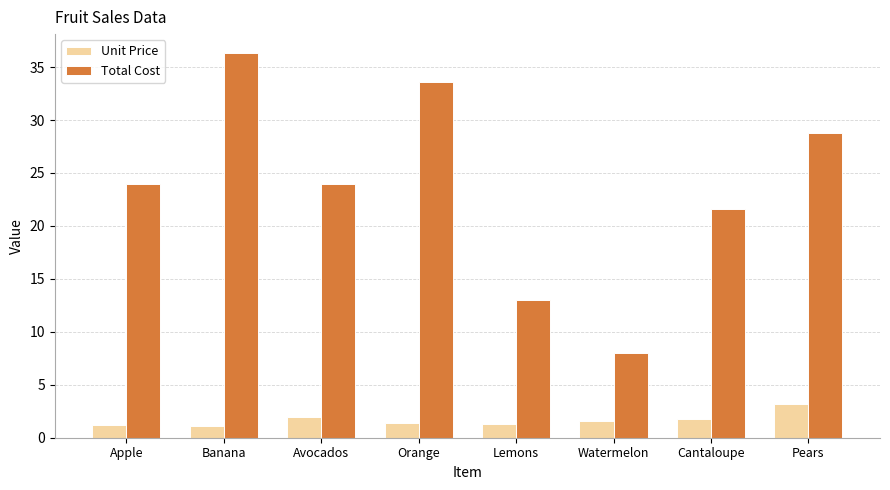

How many data points does each series have?

8